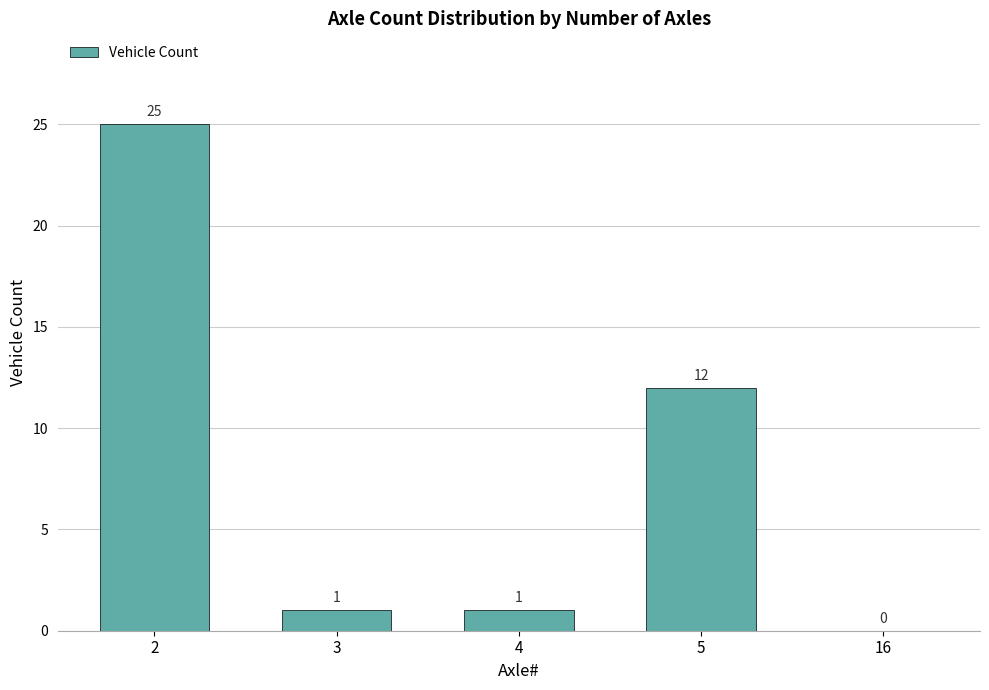

Is it true that the value at 2 is 25?

True